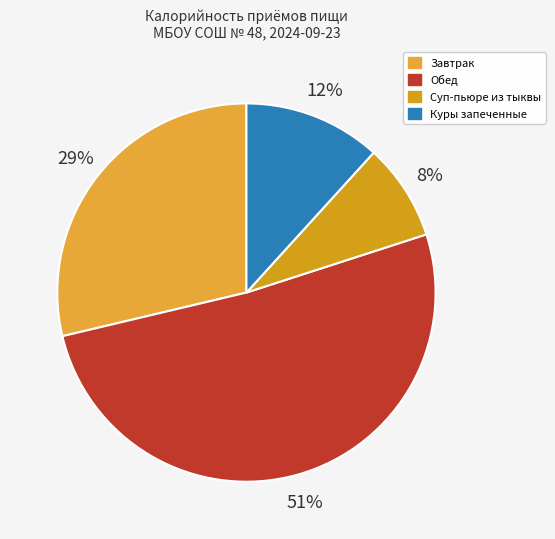

The Суп-пьюре из тыквы slice represents 8% of the pie. True or false?

True